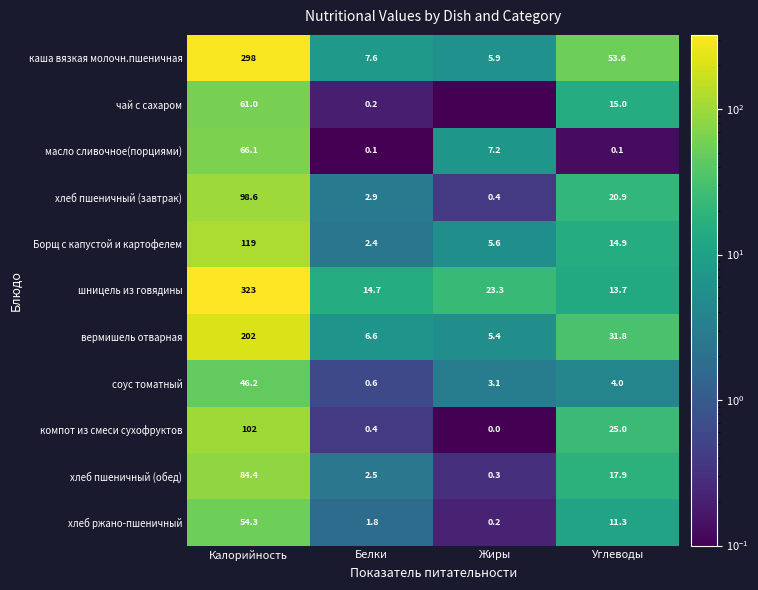

At which category is the sum across all series the highest?

Калорийность